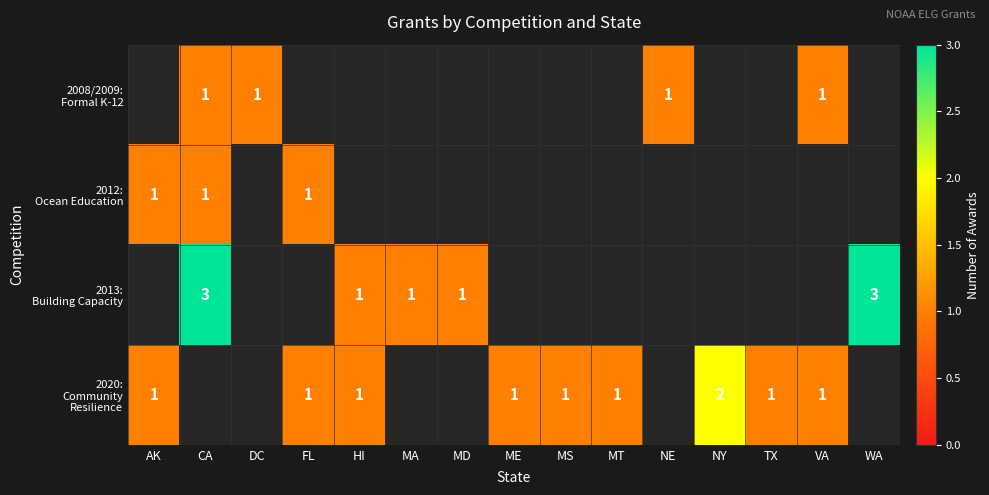

At how many categories does at least one series exceed 0?

15